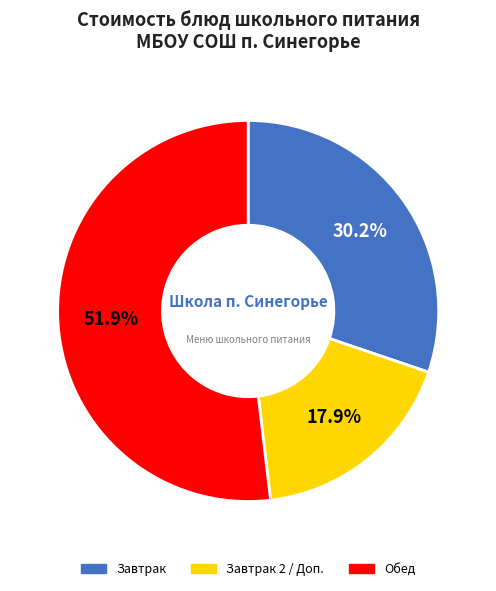

Is there a majority slice in this chart?

Yes